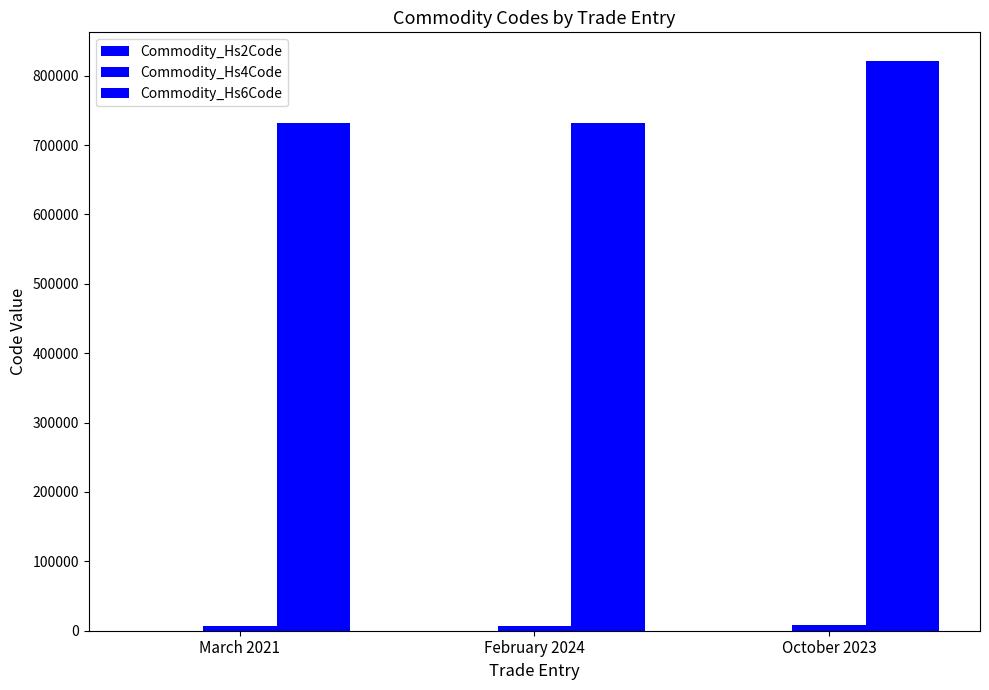

What is the value of the Commodity_Hs2Code bar at the 1st from the left?

73